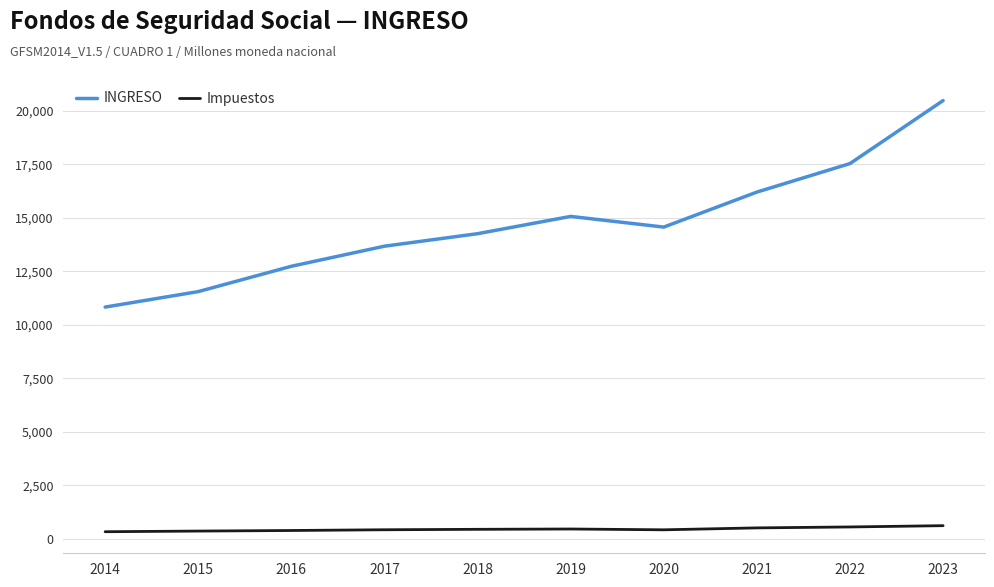

Where does the INGRESO series first go above 14568?

2019